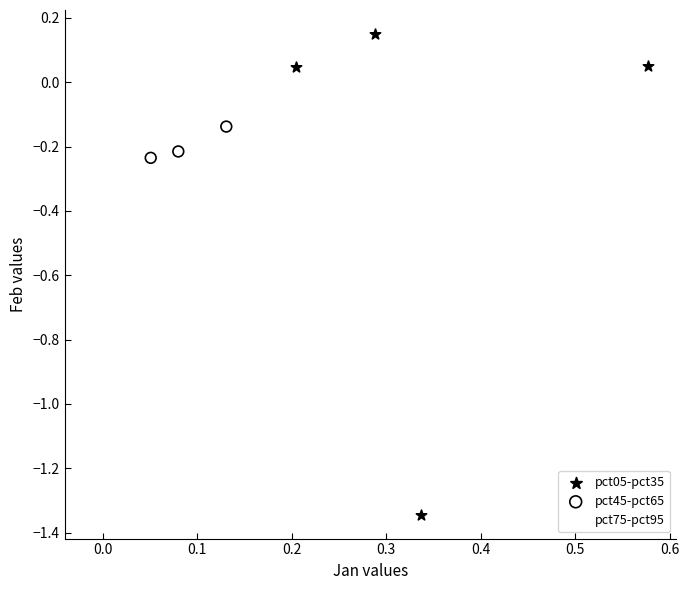

Which series has the widest spread of Y values?

pct05-pct35